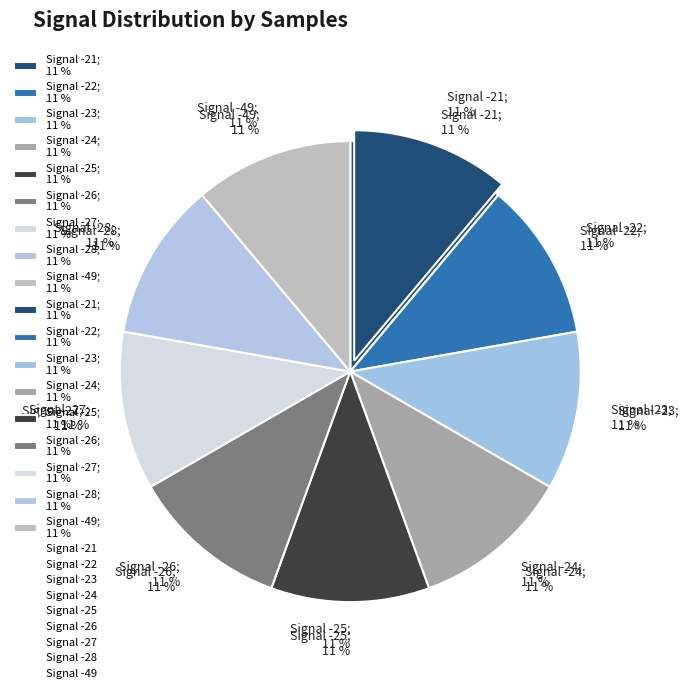

What percentage is the -24 slice, to the nearest percent?

11%